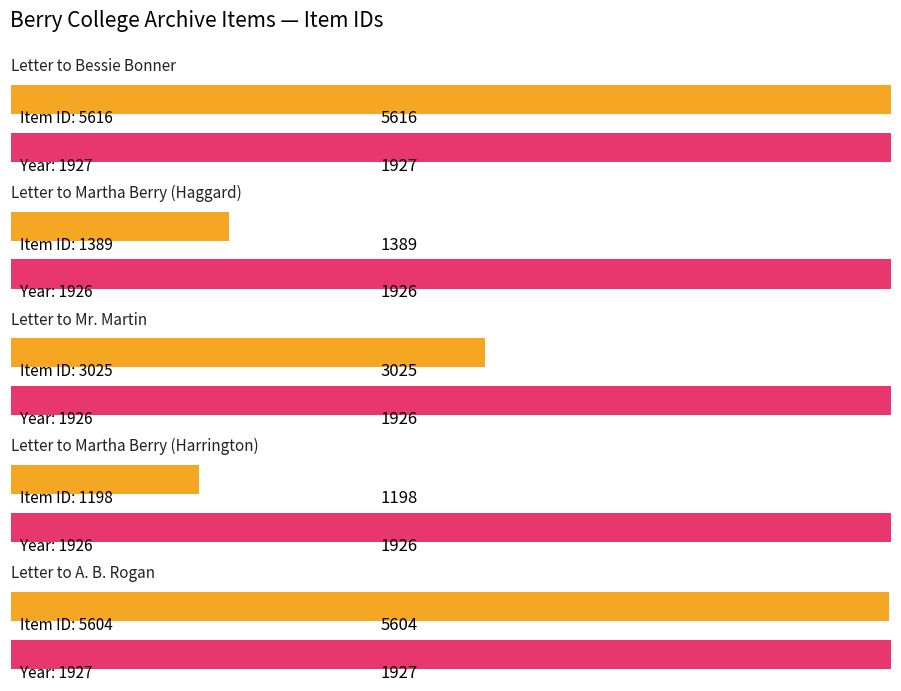

Reading left to right, transcribe all the data shown in this chart.

5616	1389	3025	1198	5604